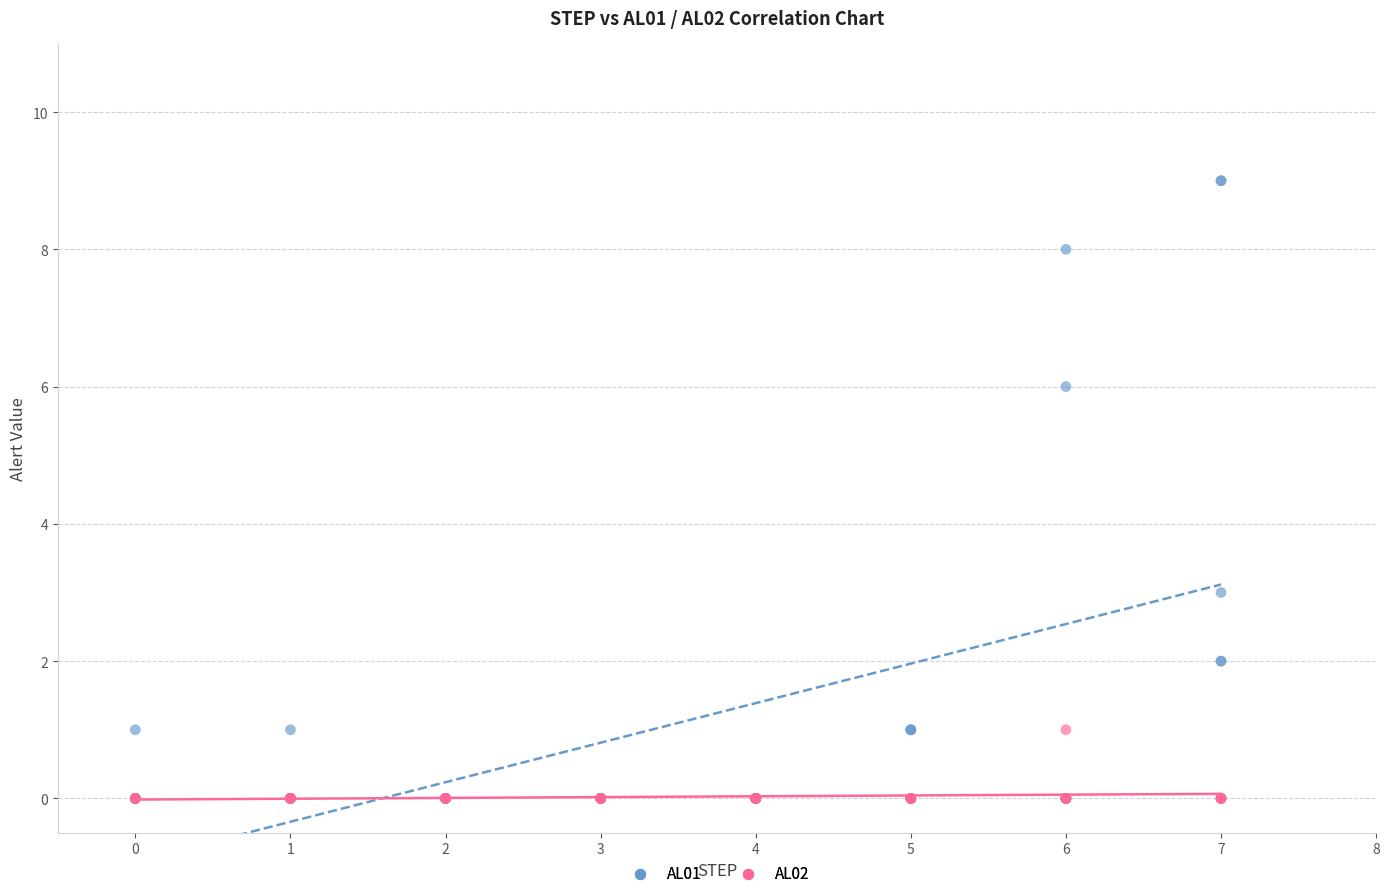

Which series has the widest spread of Y values?

AL01